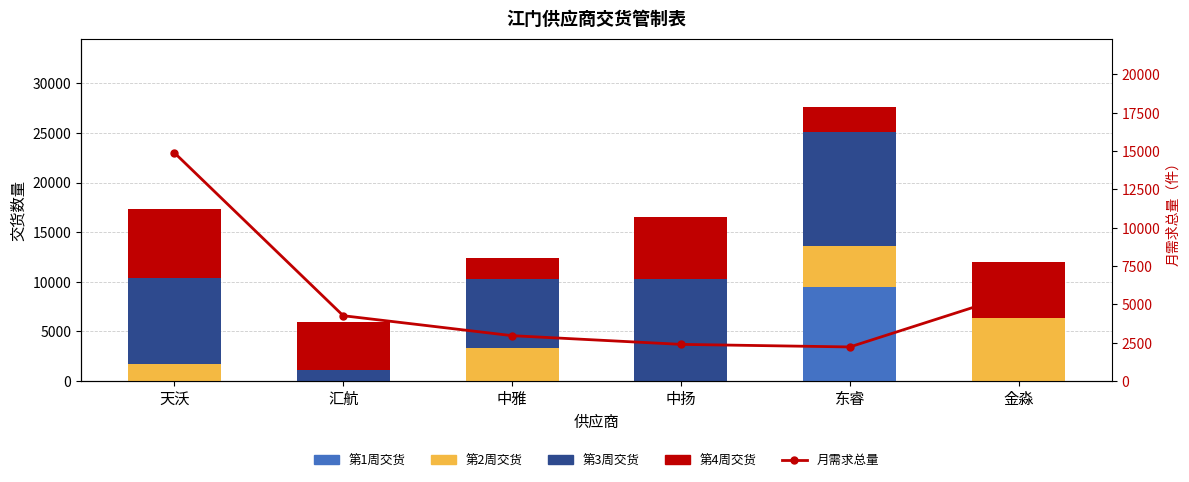

The value of 月需求总量 at 中雅 is 1655. True or false?

False